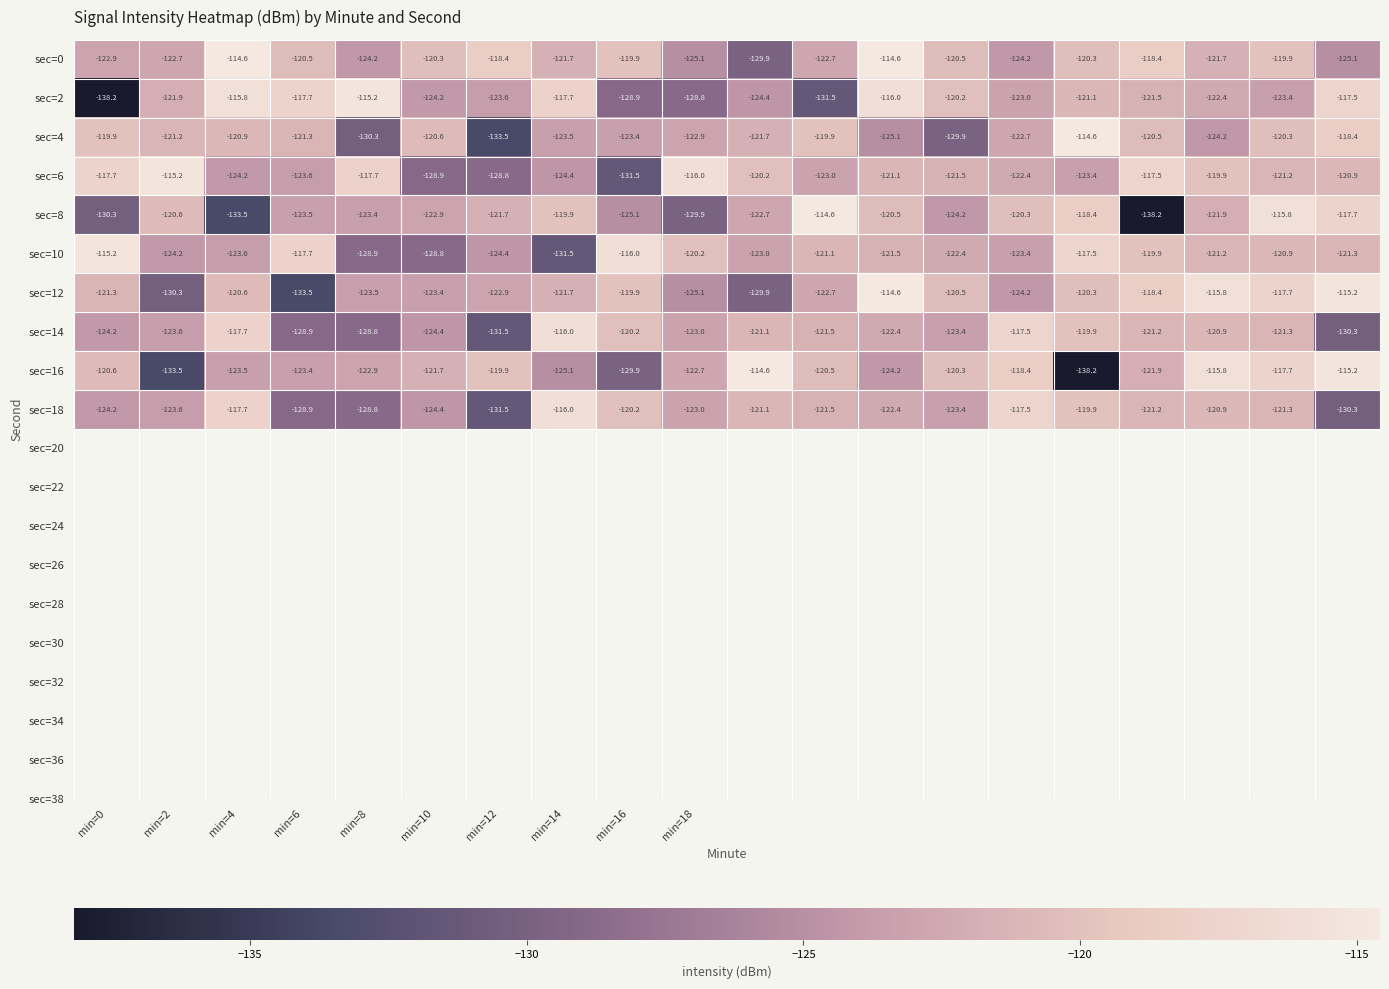

How many categories are shown in the chart?

20